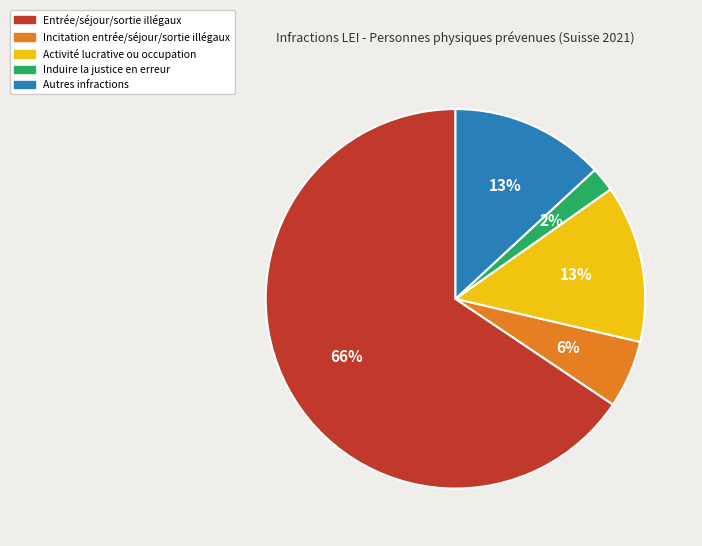

What percentage is the Induire la justice en erreur slice, to the nearest percent?

2%